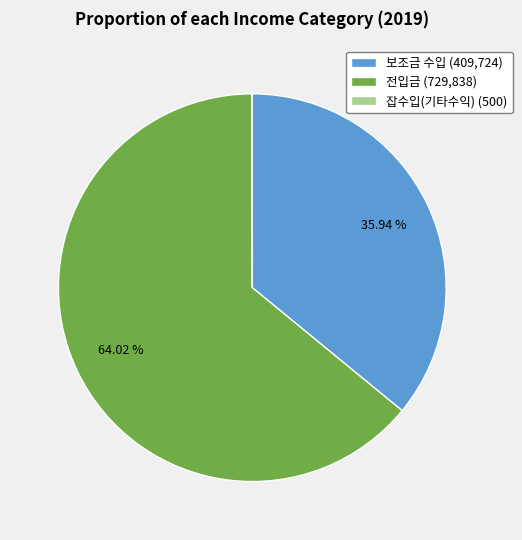

Is there a majority slice in this chart?

Yes